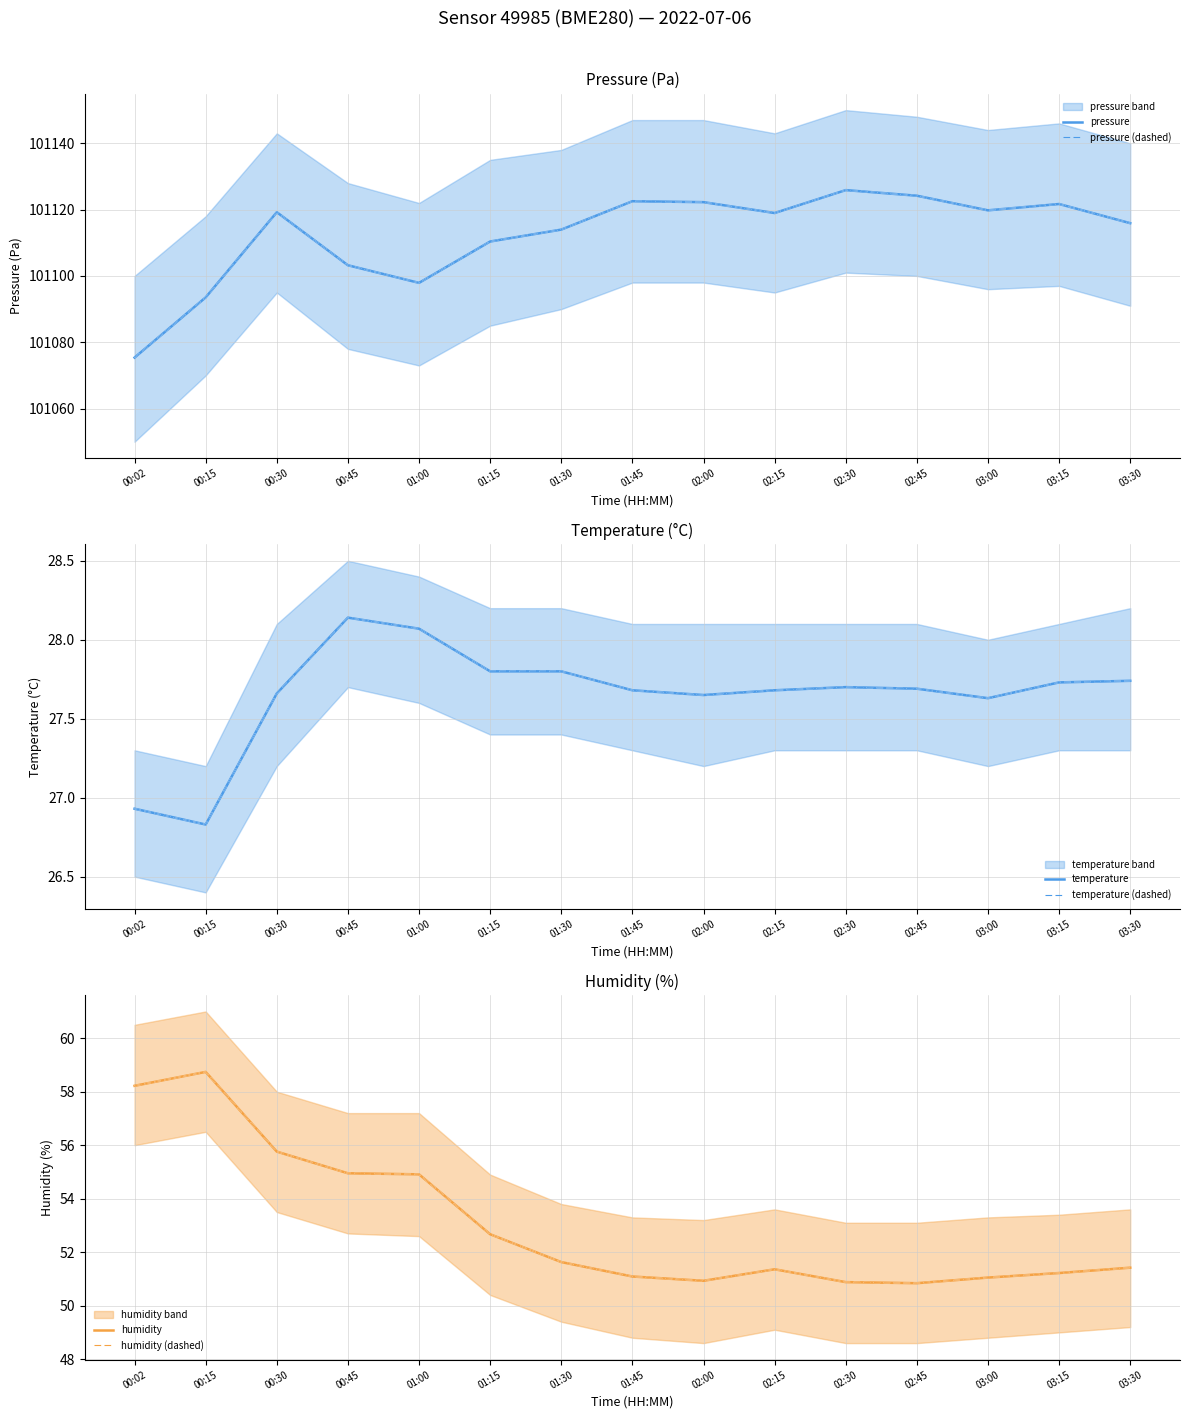

At which category does the chart reach its minimum across all series?

00:15